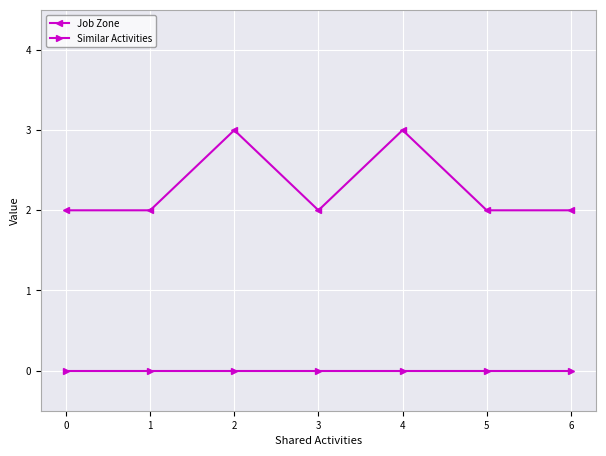

Rank the series at 4 from highest to lowest value.

Job Zone, Similar Activities